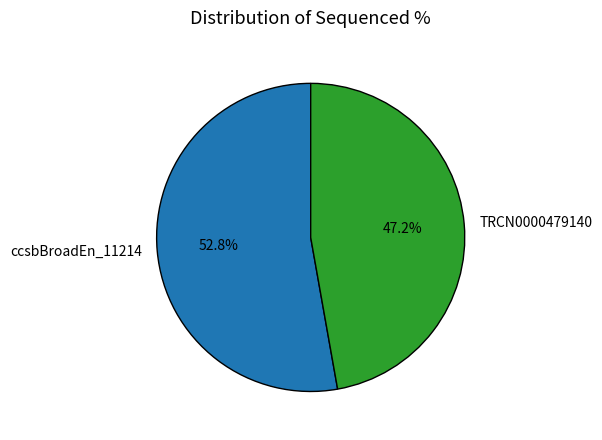

Is there any slice that represents more than half of the pie?

Yes